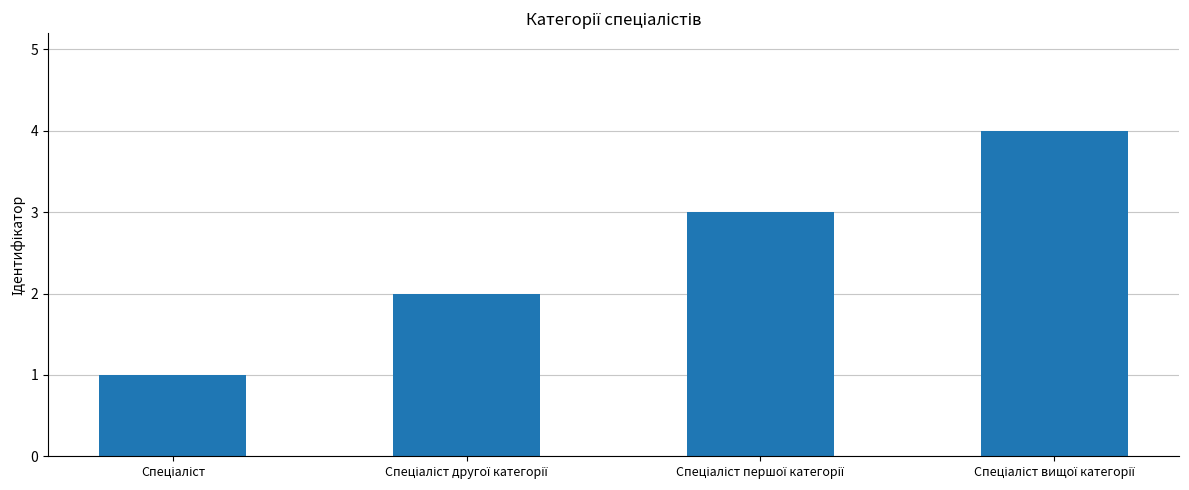

What is the maximum value shown in the chart?

4